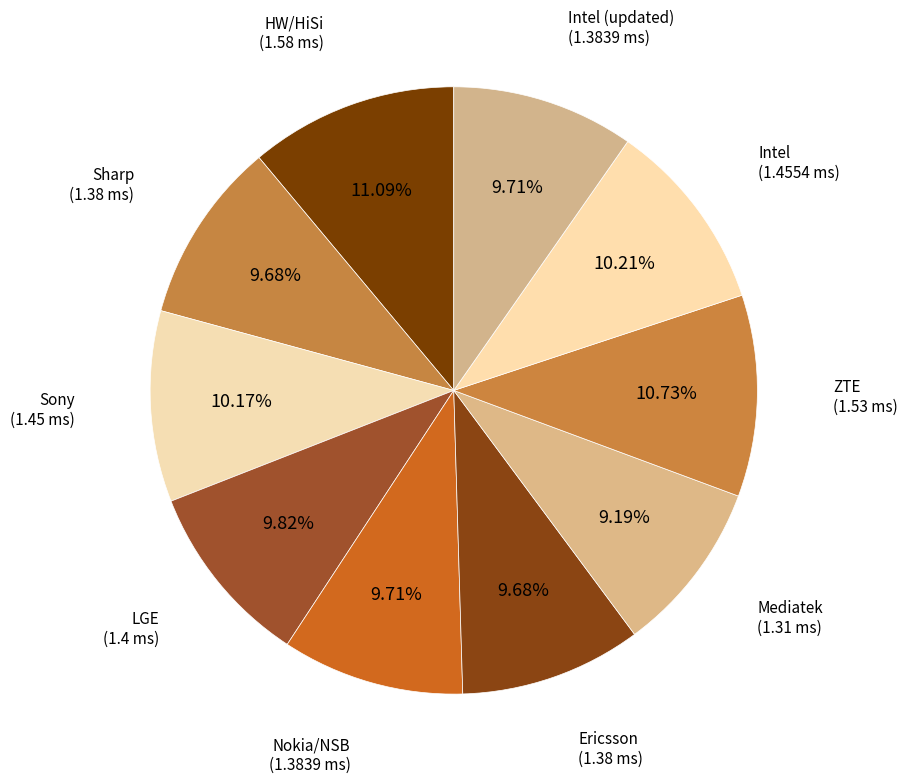

How many segments does this pie chart have?

10